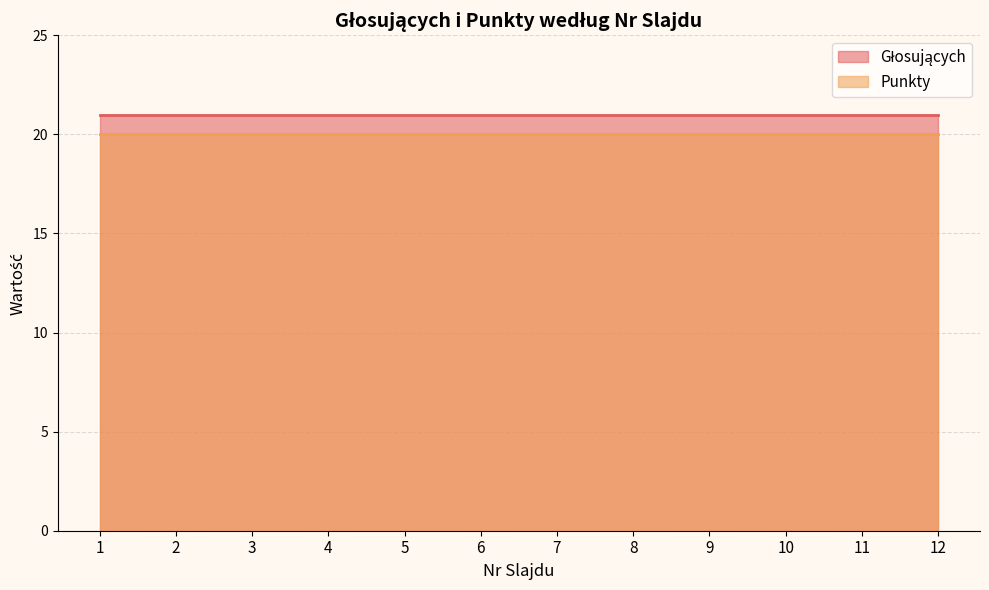

How many lines are shown in the chart?

2